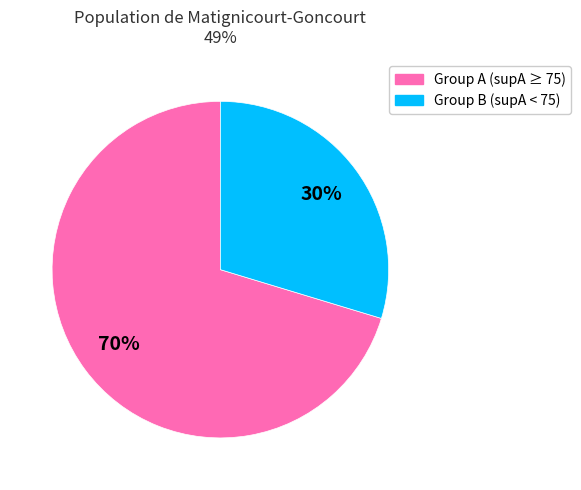

Is there any slice that represents more than half of the pie?

Yes